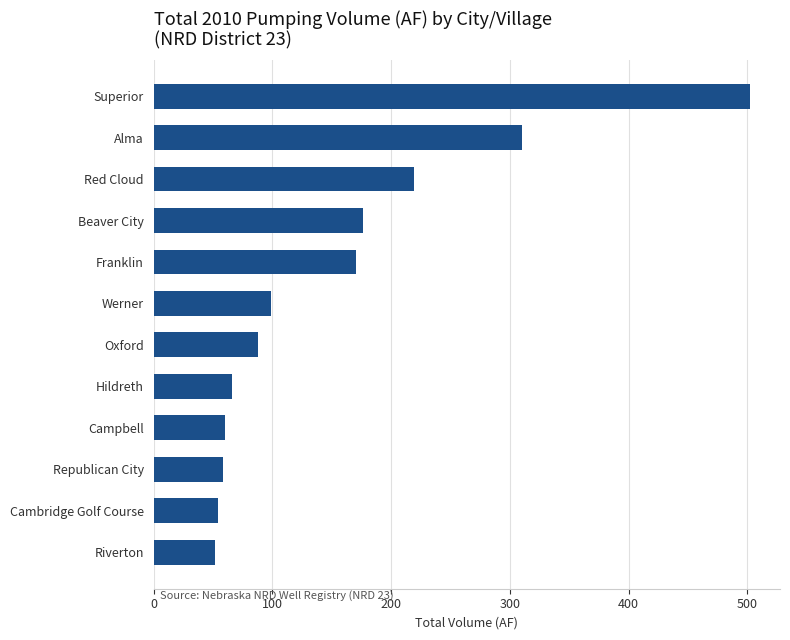

What is the sum of all values?

1854.3